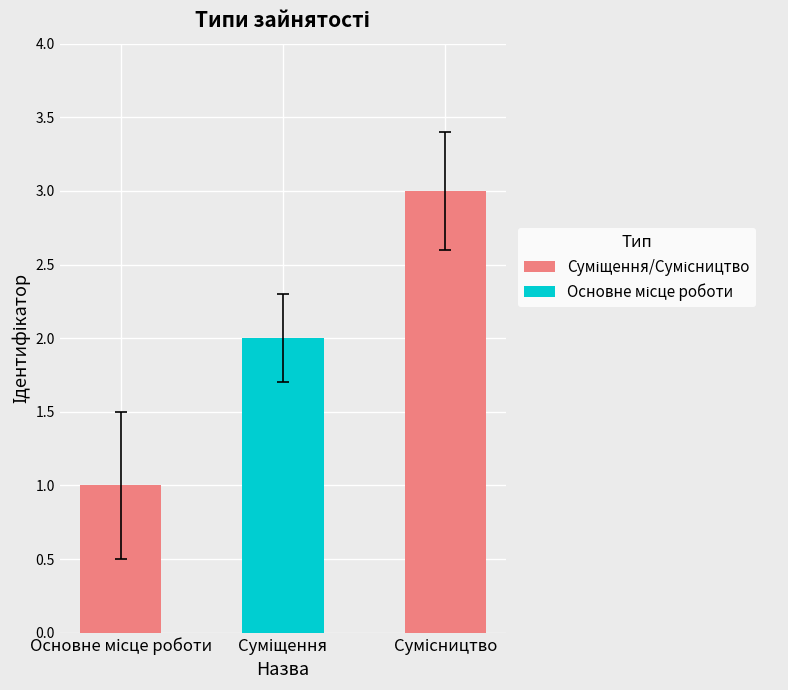

What is the difference between the maximum and minimum values?

2